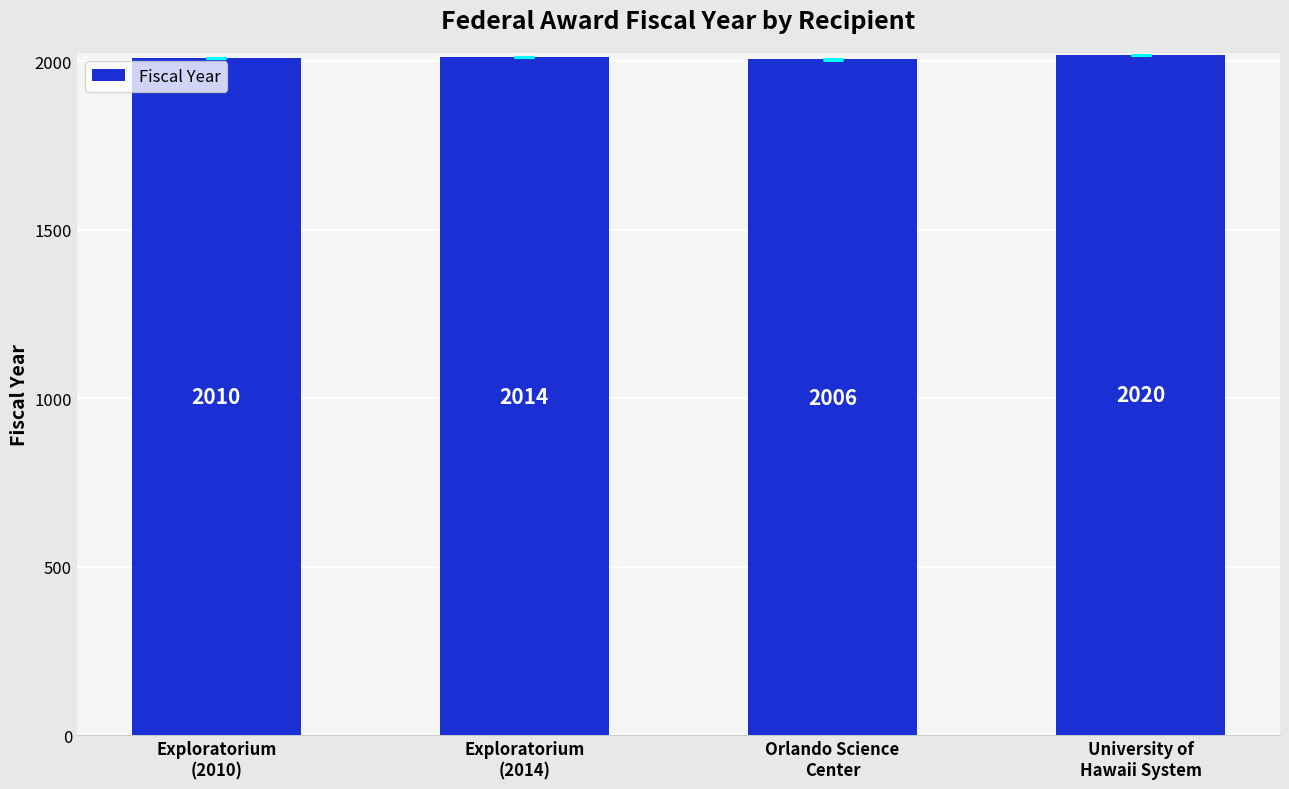

How many distinct data groups are displayed?

1